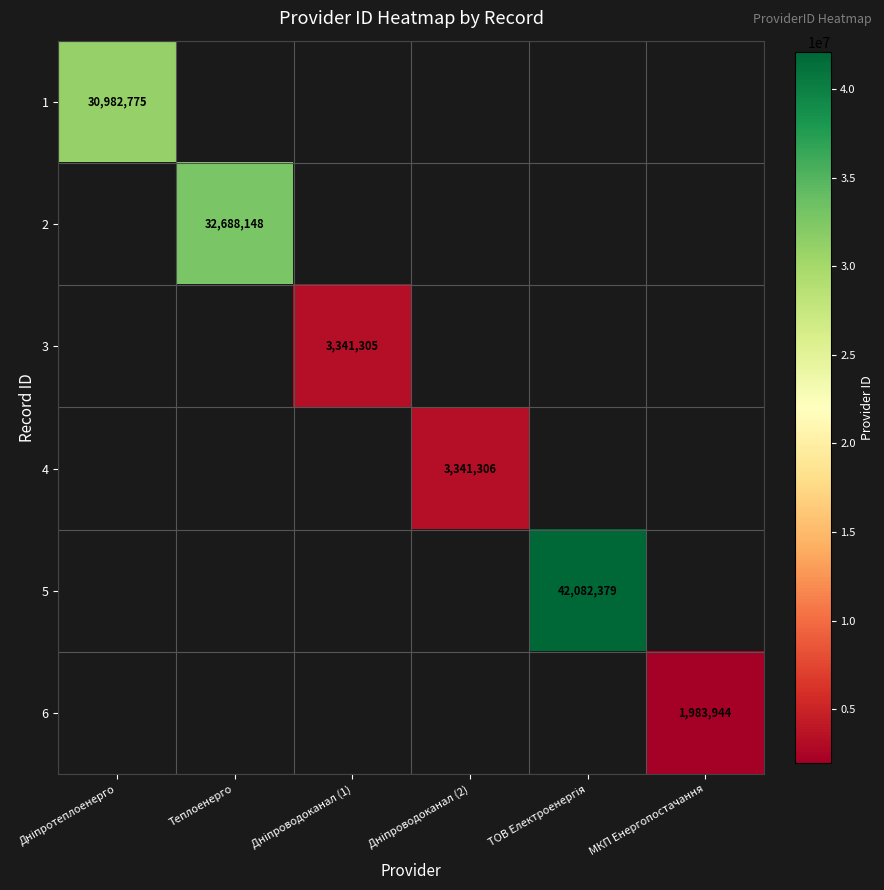

True or false: 6 has a value of 3457390 at МКП Енергопостачання.

False